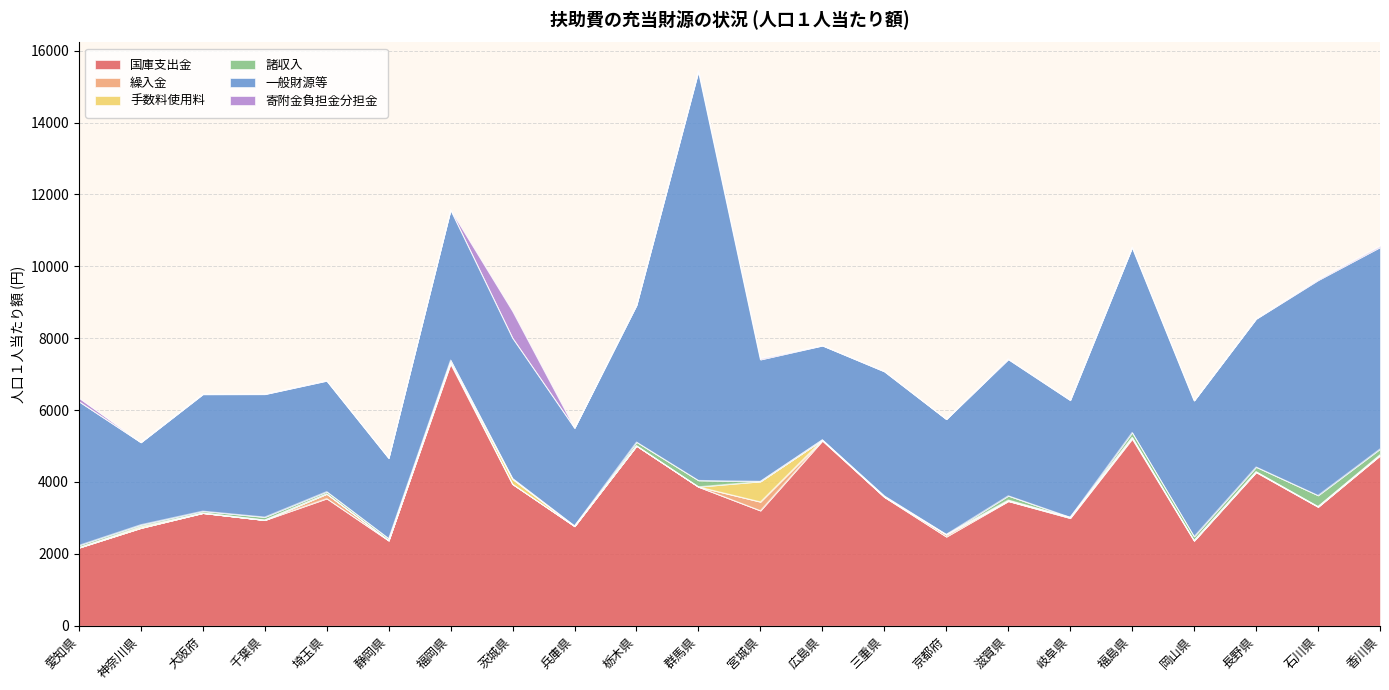

Does the chart have visible grid lines?

Yes